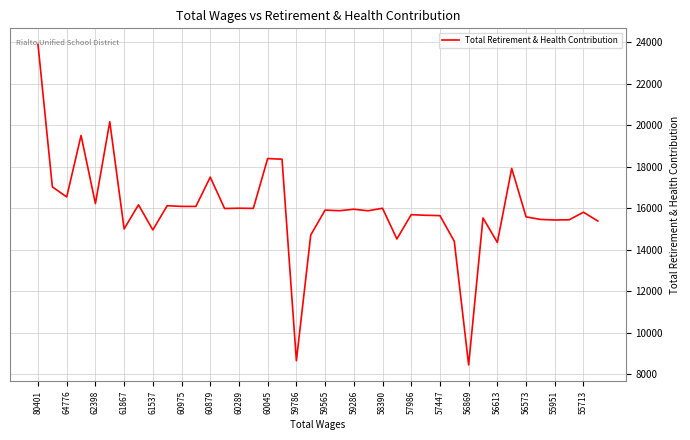

What is the greatest value displayed?

23895